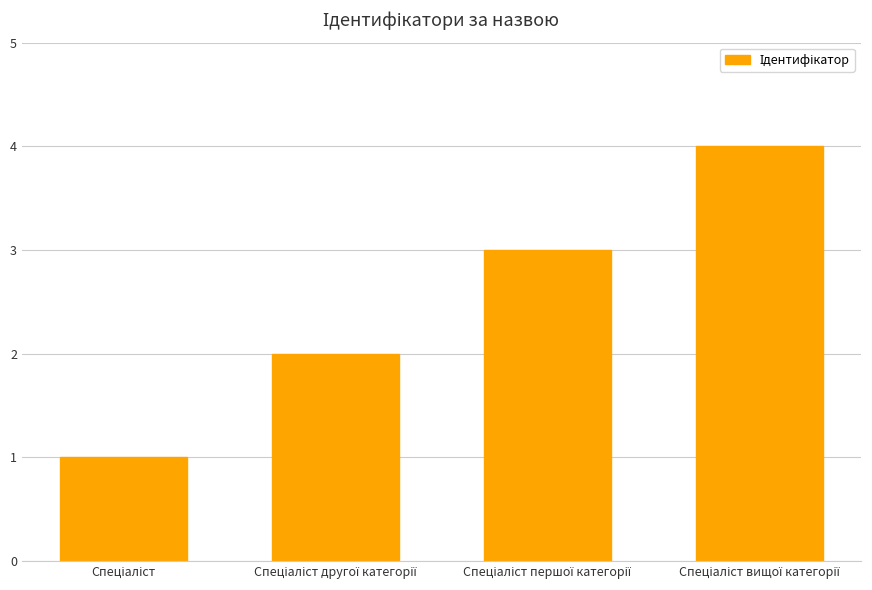

How many values are below 3?

2